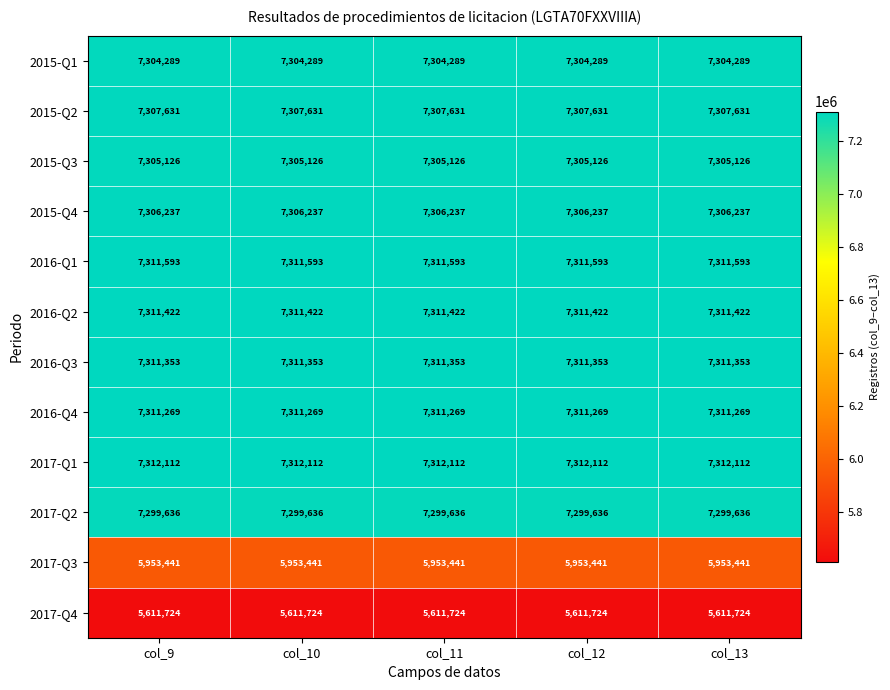

True or false: 2015-Q3 has a value of 9849378 at col_10.

False